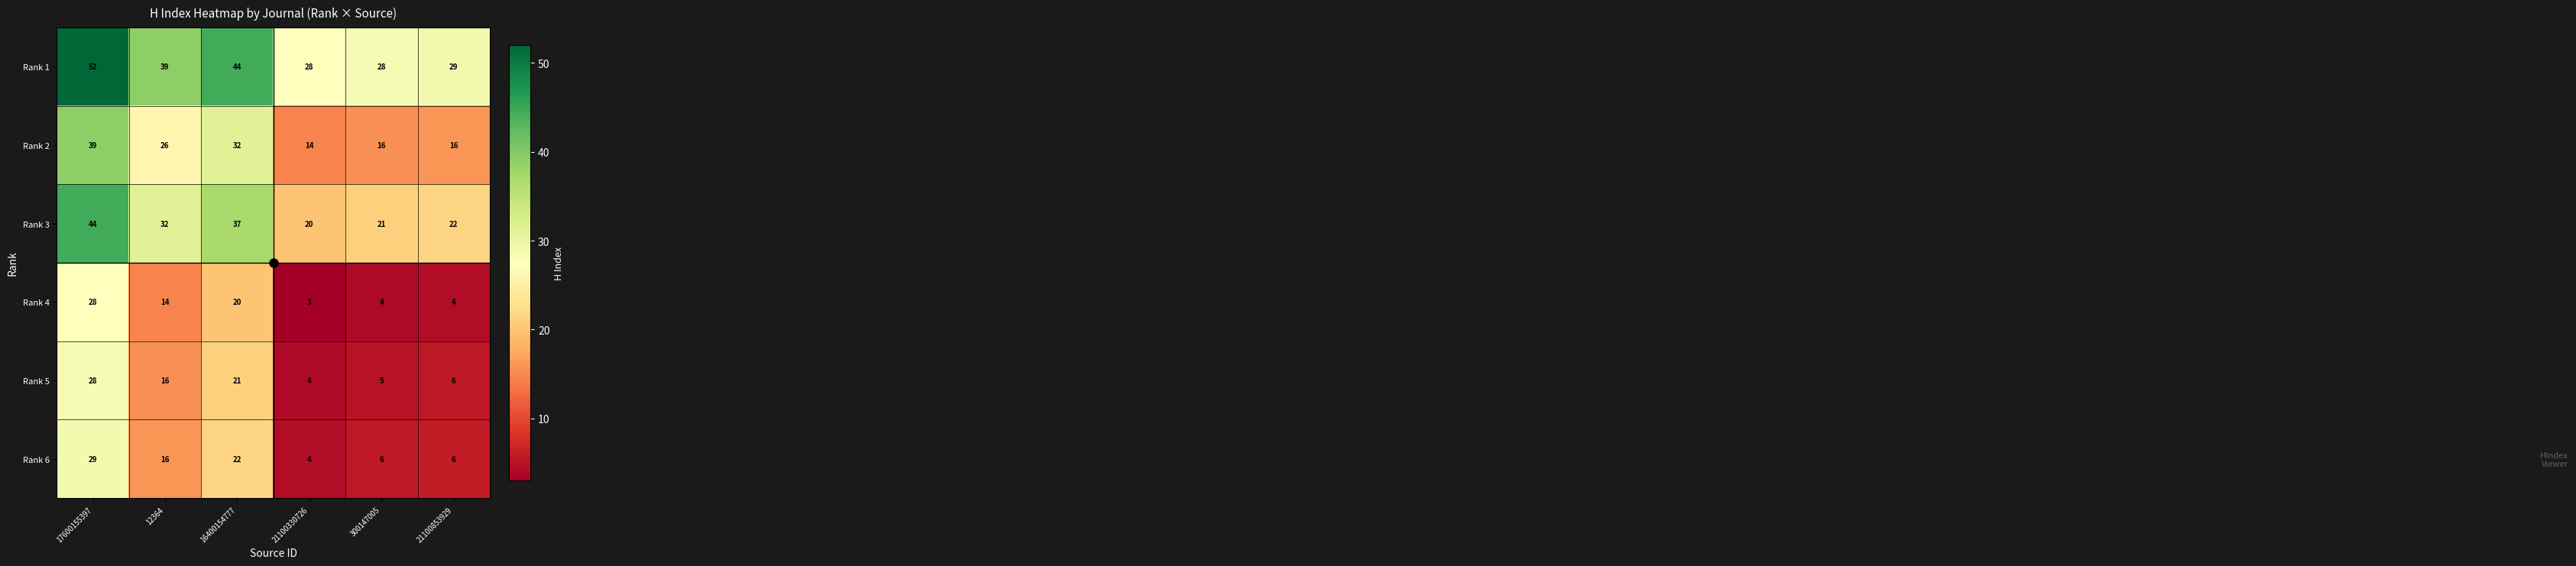

What is the total value across all series at 300147005?

80